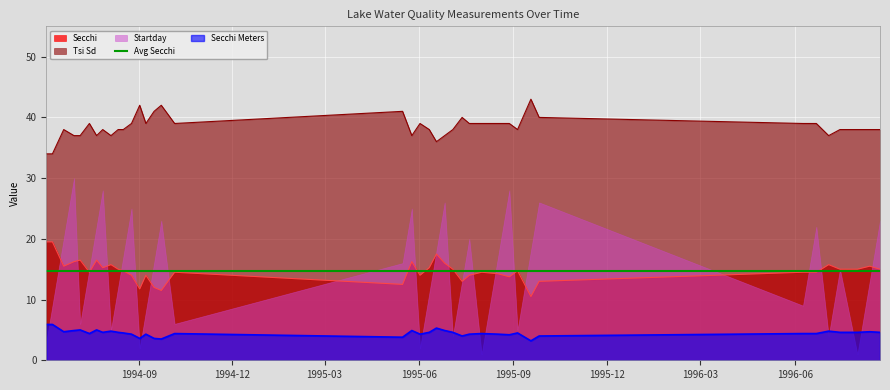

True or false: Avg Secchi and Tsi Sd intersect in this chart.

False